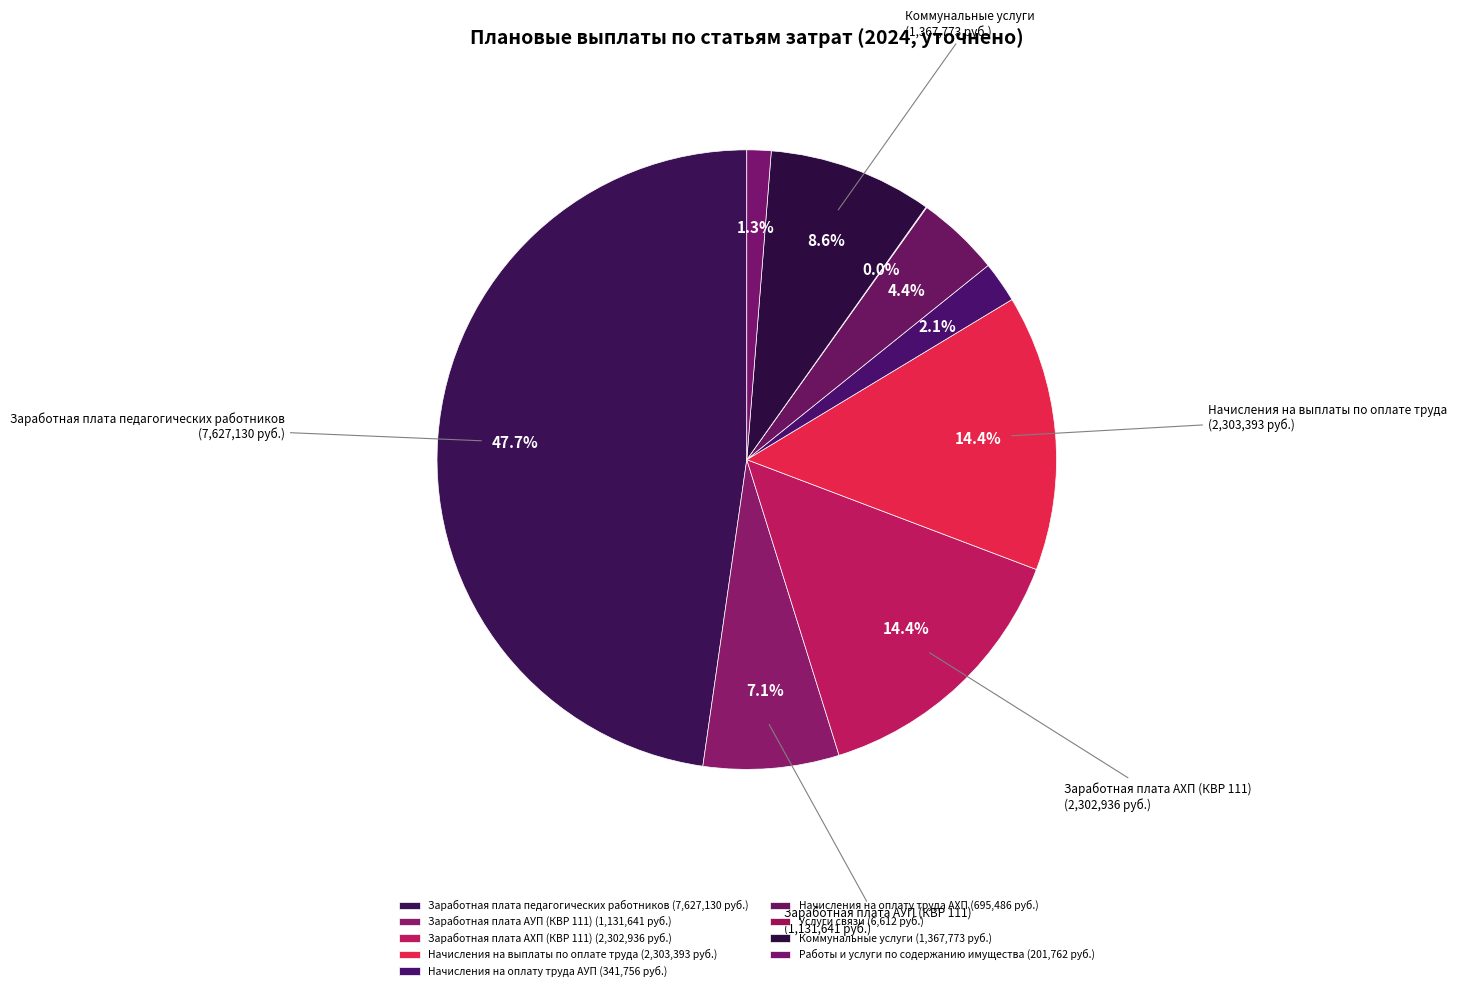

How many slices are in this pie chart?

9